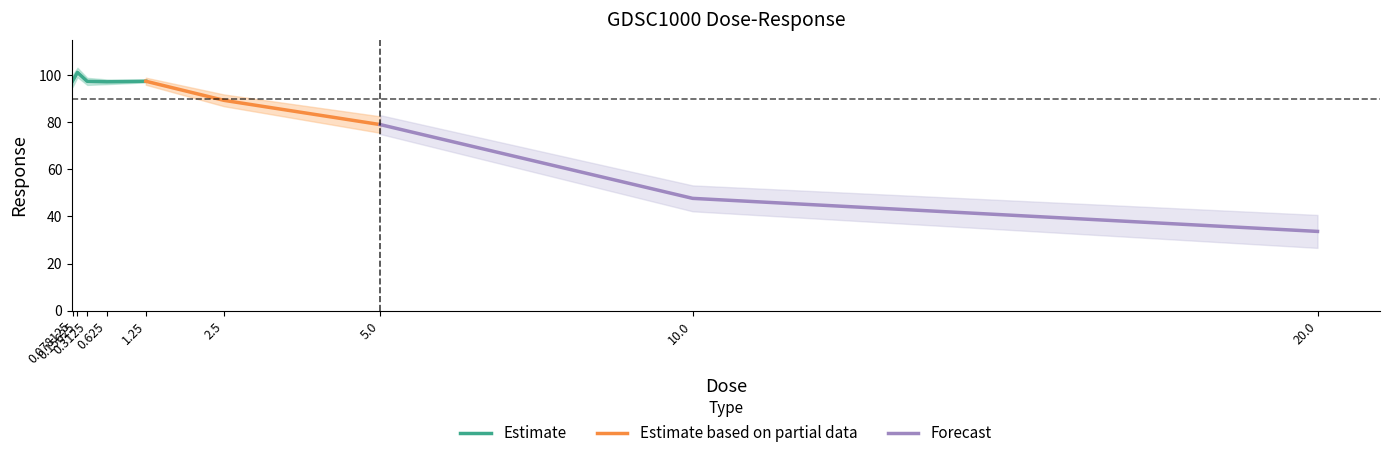

Does the chart display data point markers on the line(s)?

No